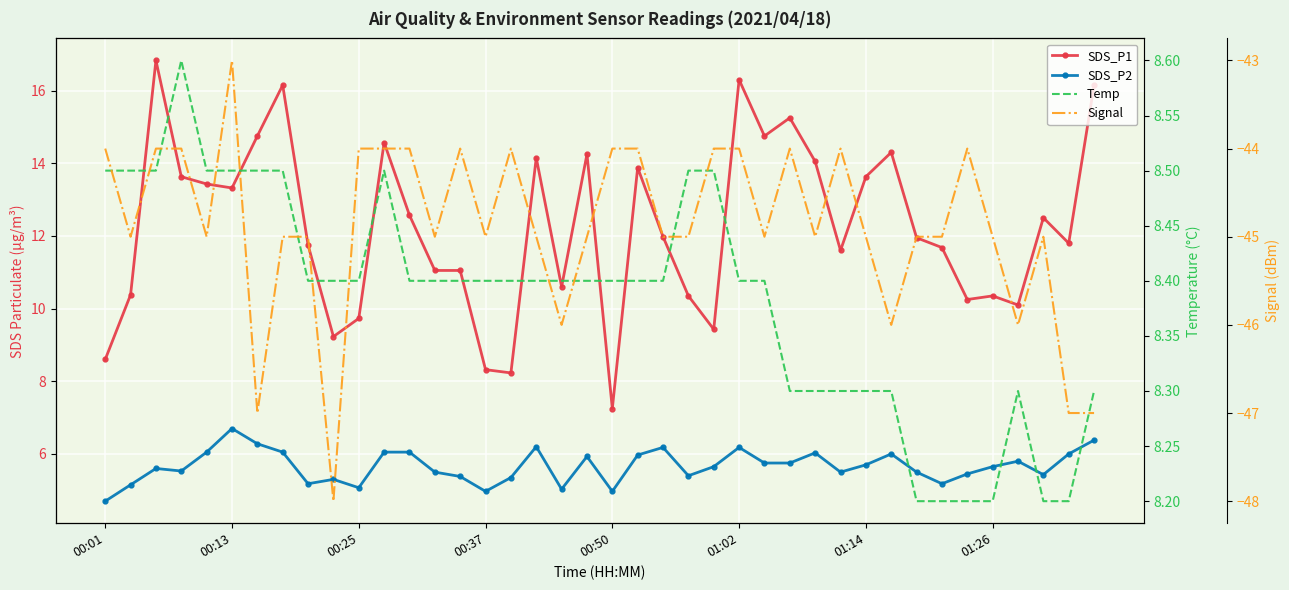

The value of SDS_P2 at 22 is 6.2. True or false?

True